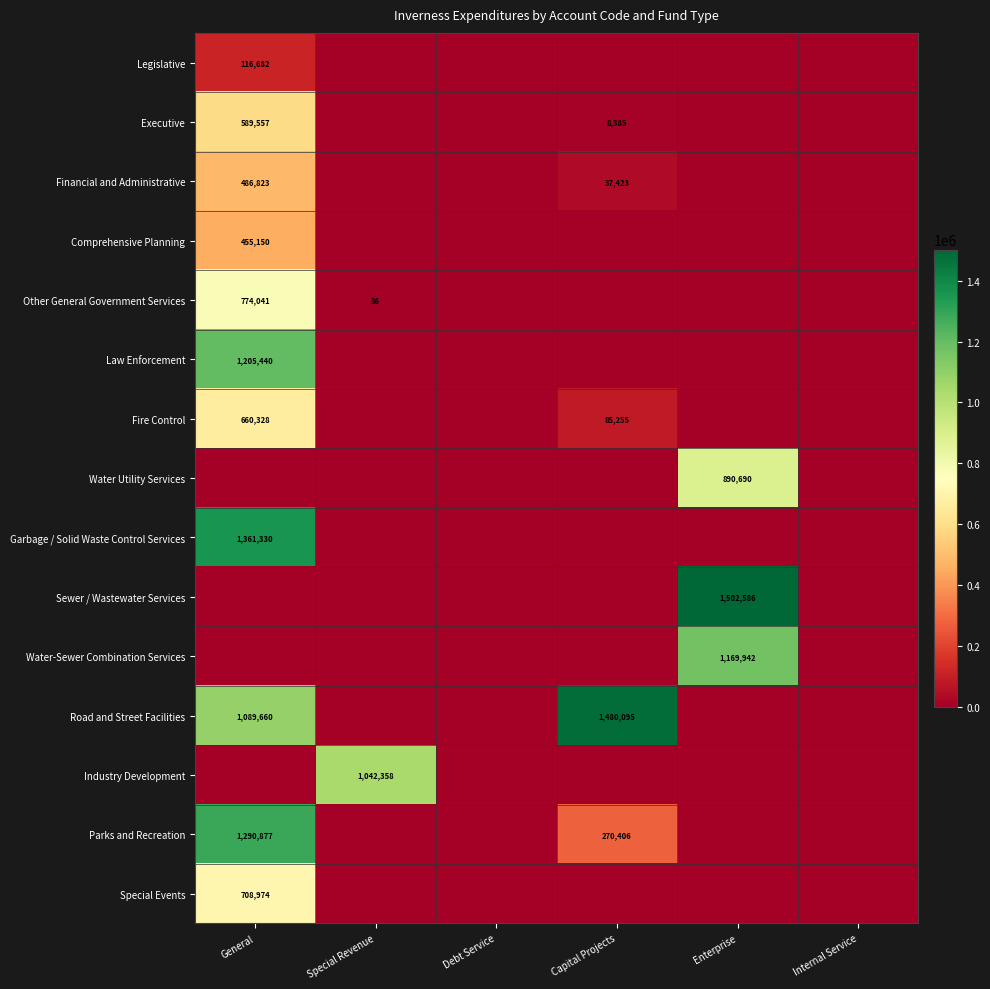

The Financial and Administrative series shows 8078 at Capital Projects. True or false?

False